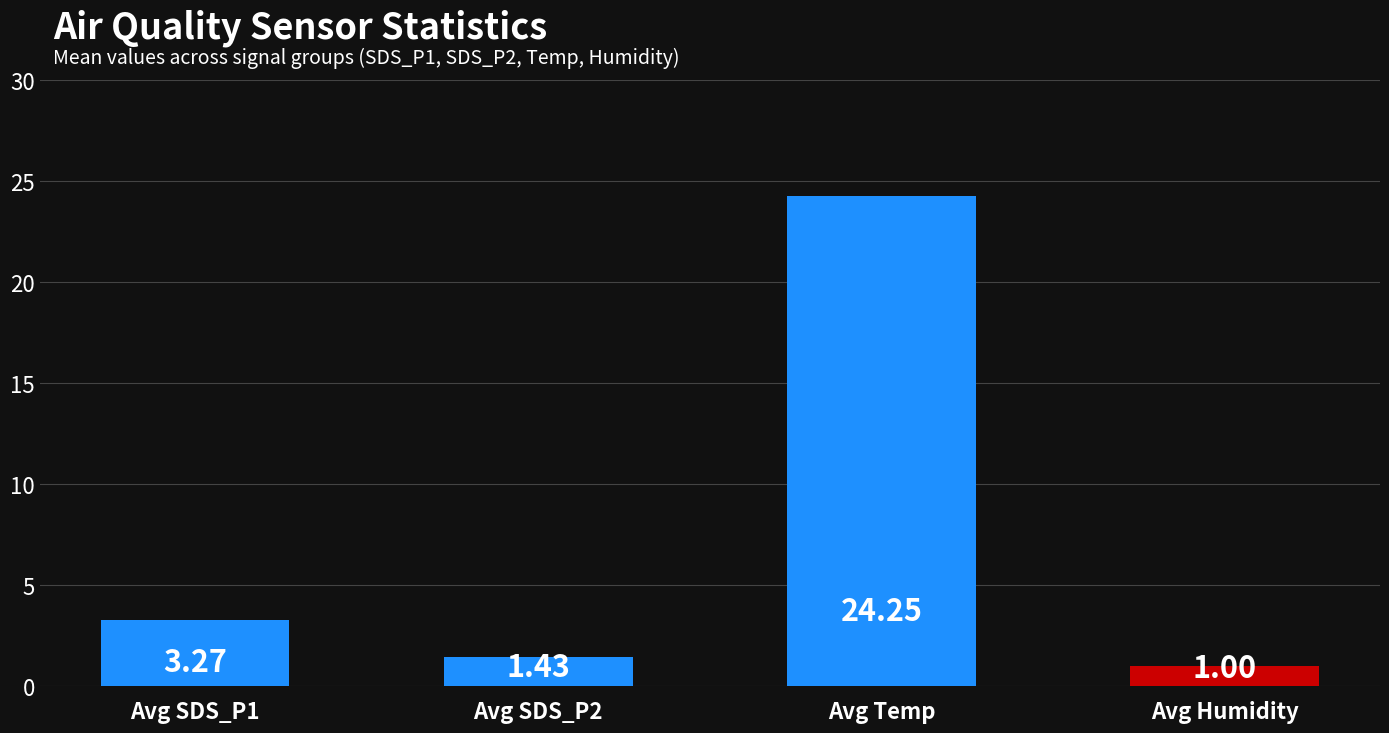

List the labels in order of value, largest first.

Avg Temp, Avg SDS_P1, Avg SDS_P2, Avg Humidity